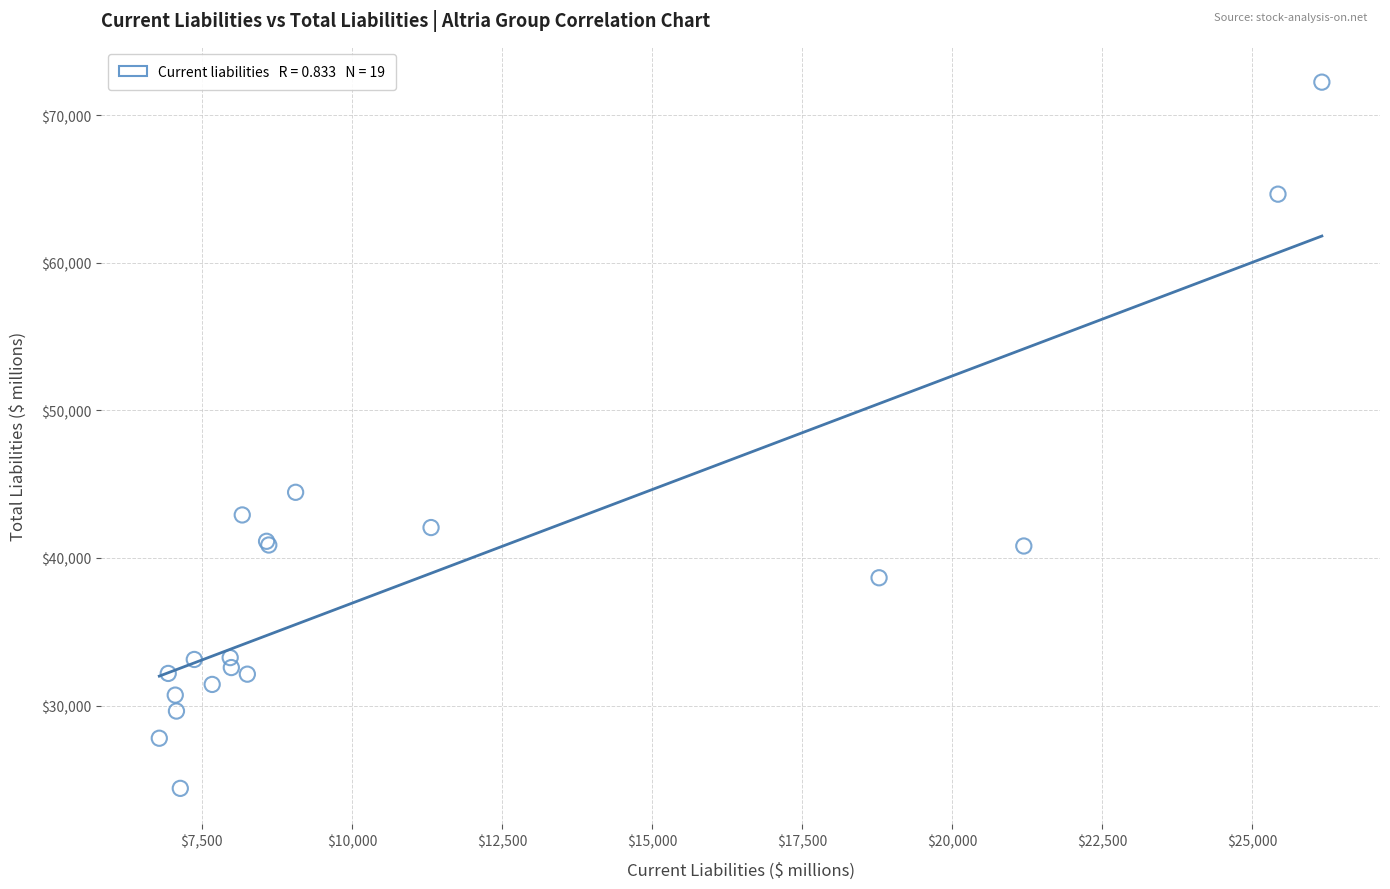

What Y value in the scatter plot is closest to 48314?

44449